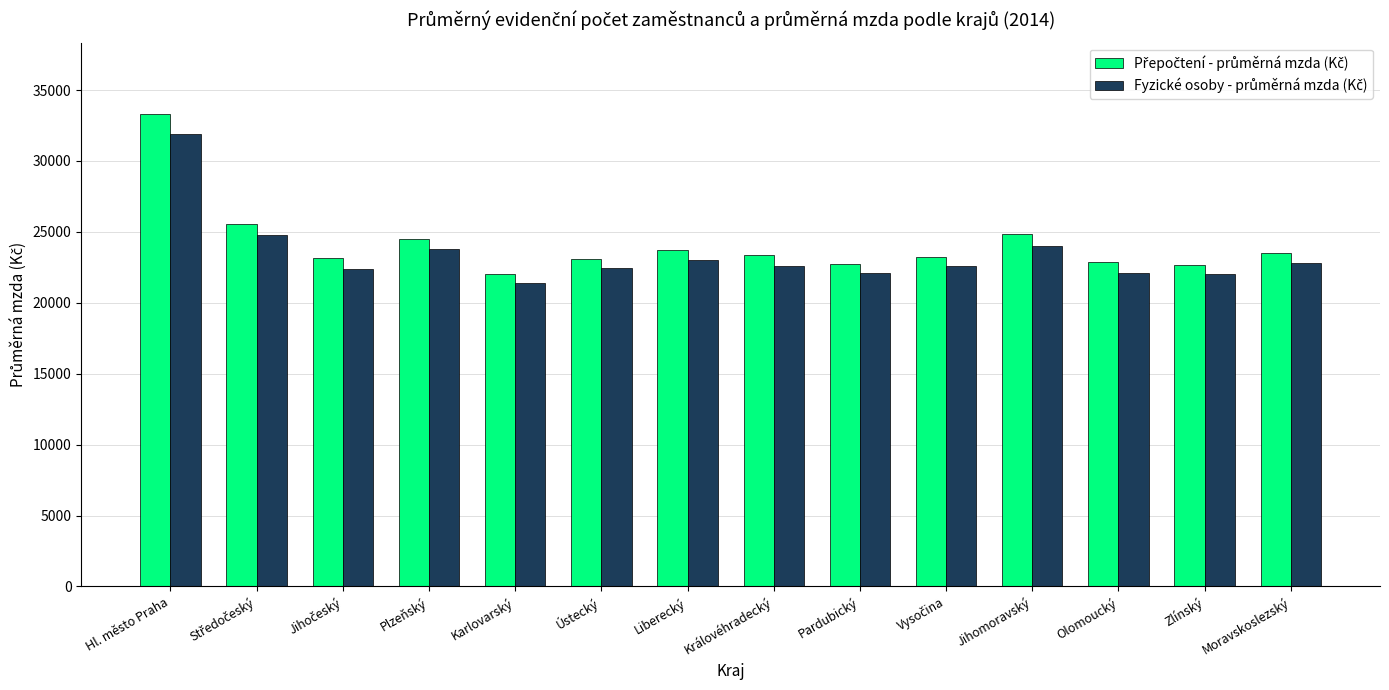

Count the number of data series in this chart.

2